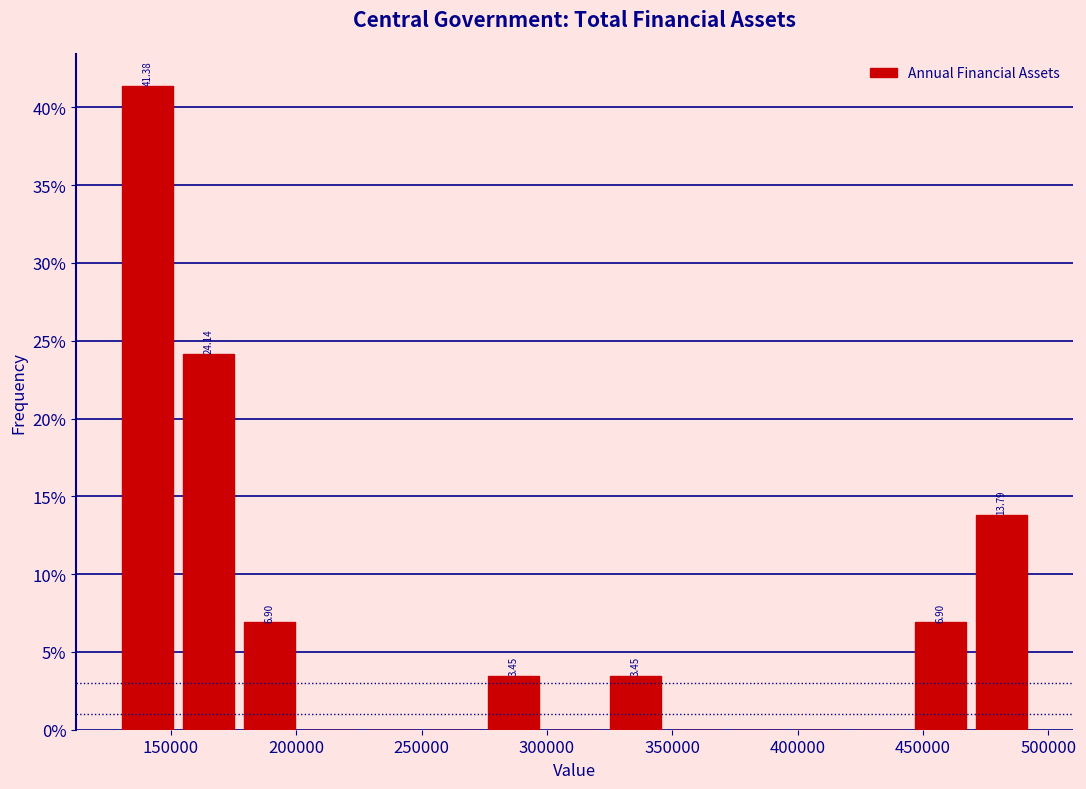

Which range on the x-axis has the tallest bar?

130000 to 155000